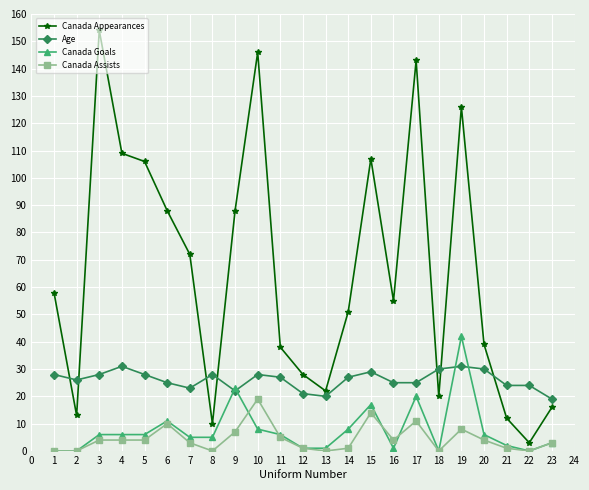

List the series in order of their peak value, highest first.

Canada Appearances, Canada Goals, Age, Canada Assists